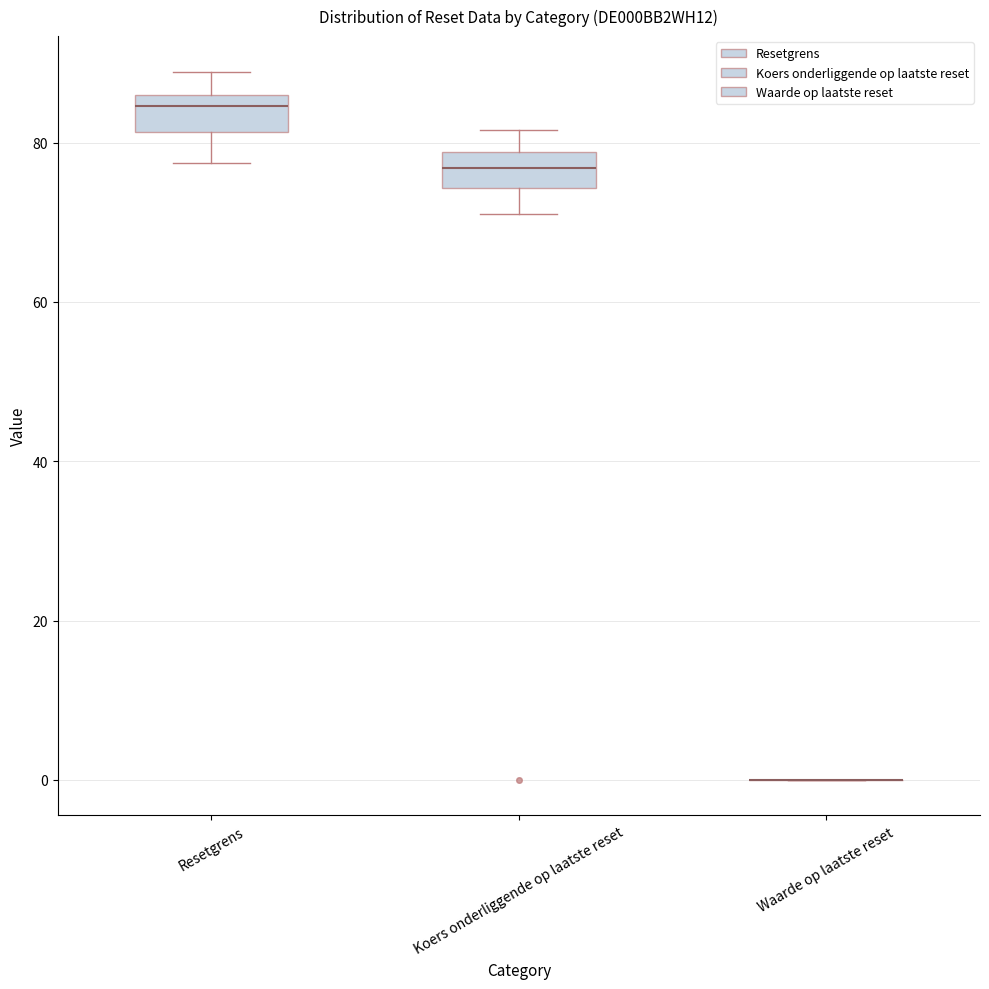

Where is the lower edge of the box for Koers onderliggende op laatste reset on the y-axis? The values are not printed on the chart, so give them approximately, as read against the axis.

74